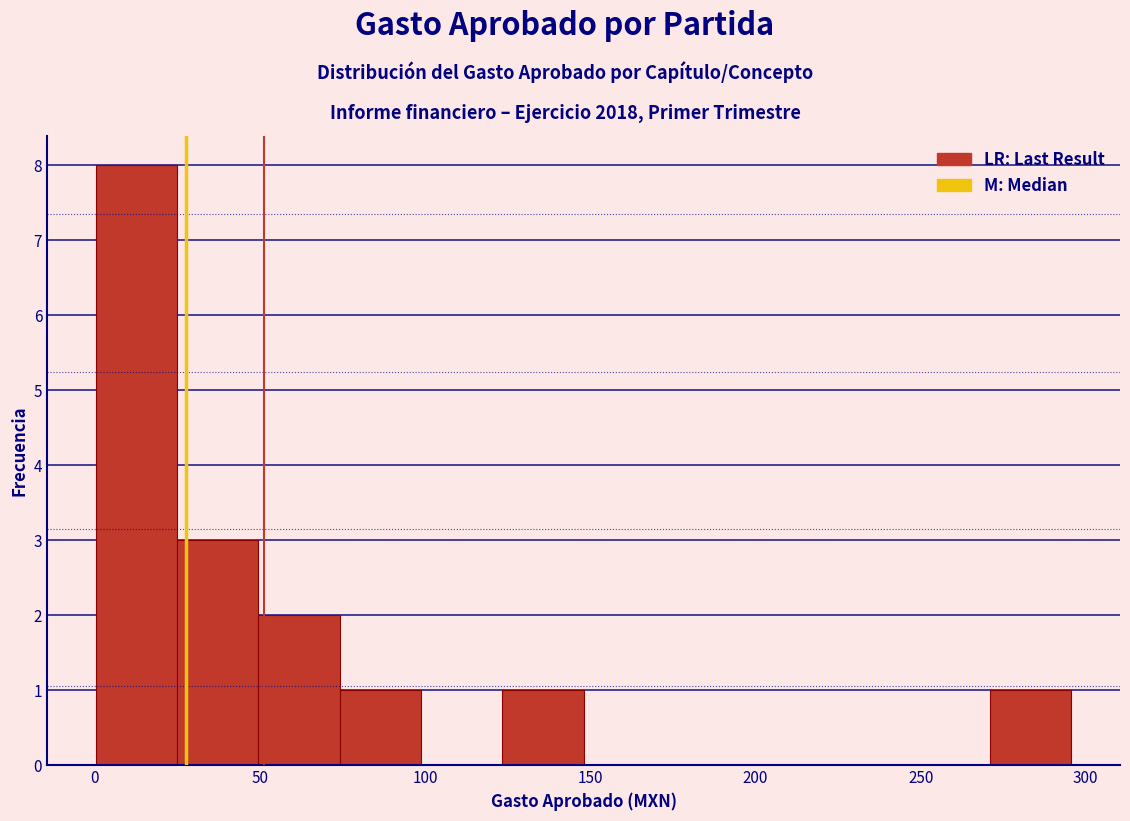

Reading left to right, list every bar in this chart as the range it spans on the x-axis followed by its height. Neither the bar edges nor the heights are printed on the chart, so give them approximately, as read against the axes.

0 to 25: 8
25 to 50: 3
50 to 75: 2
75 to 100: 1
100 to 125: 0
125 to 150: 1
150 to 175: 0
175 to 195: 0
195 to 220: 0
220 to 245: 0
245 to 270: 0
270 to 295: 1